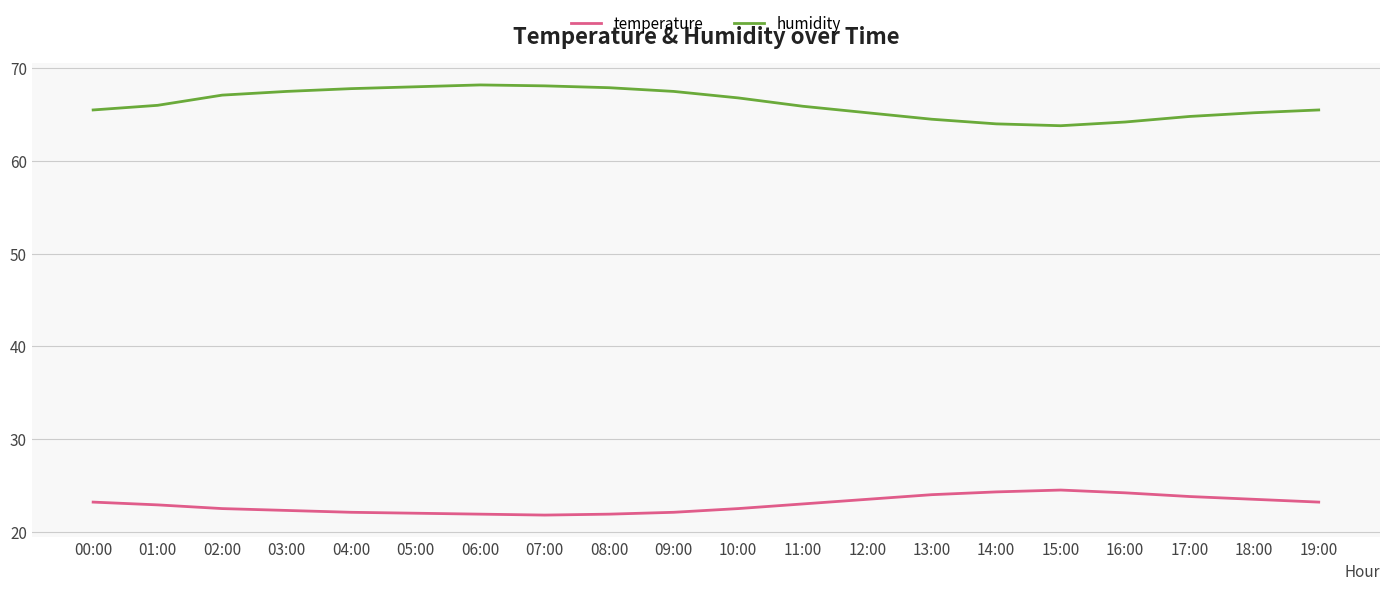

Which series has the largest total across all categories?

humidity